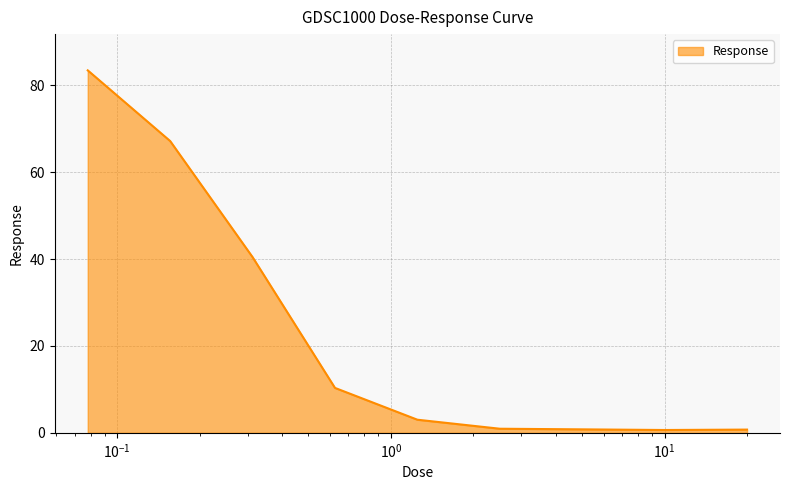

What is the difference between the maximum and minimum values?

82.8